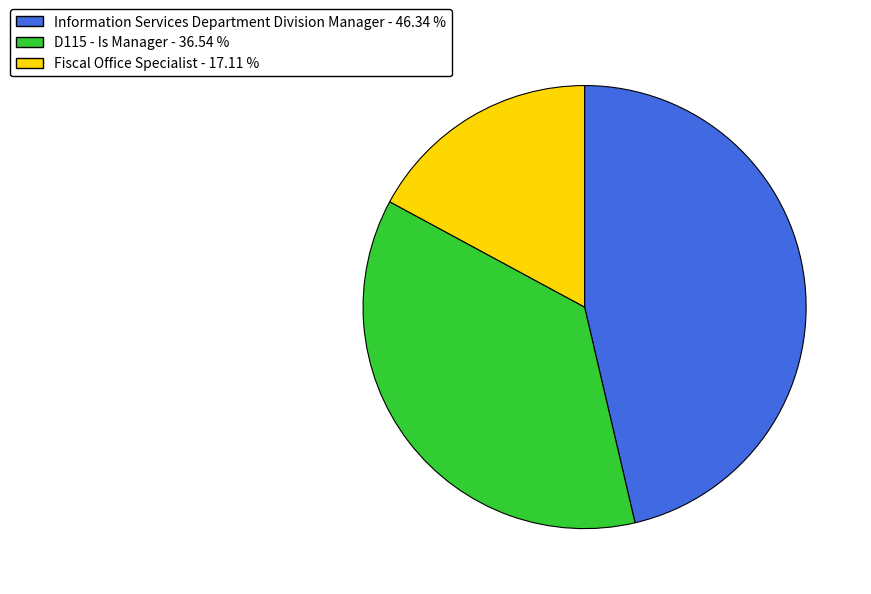

True or false: Information Services Department Division Manager accounts for 35% of the total.

False